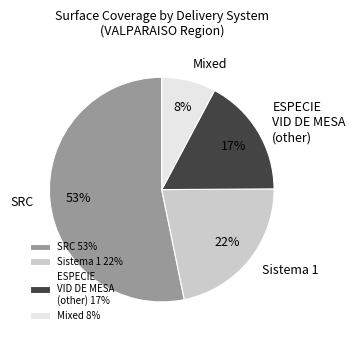

True or false: Mixed accounts for 8% of the total.

True